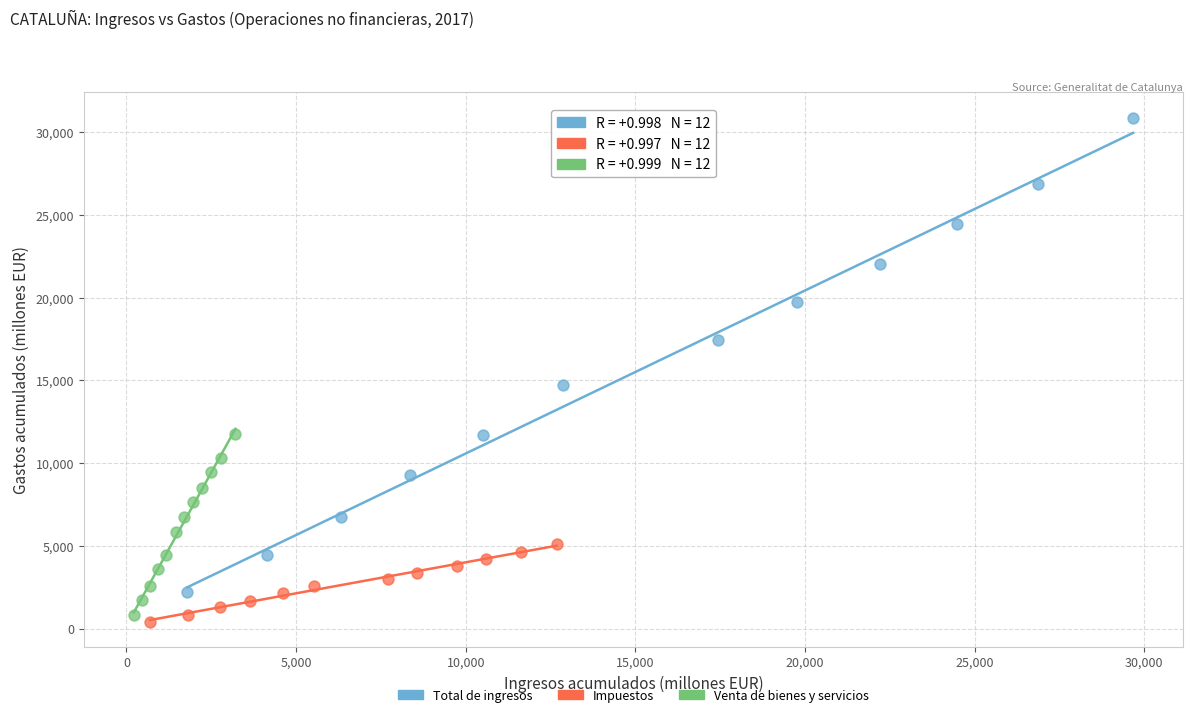

What are all the series names shown in the legend?

Total de ingresos, Impuestos, Venta de bienes y servicios